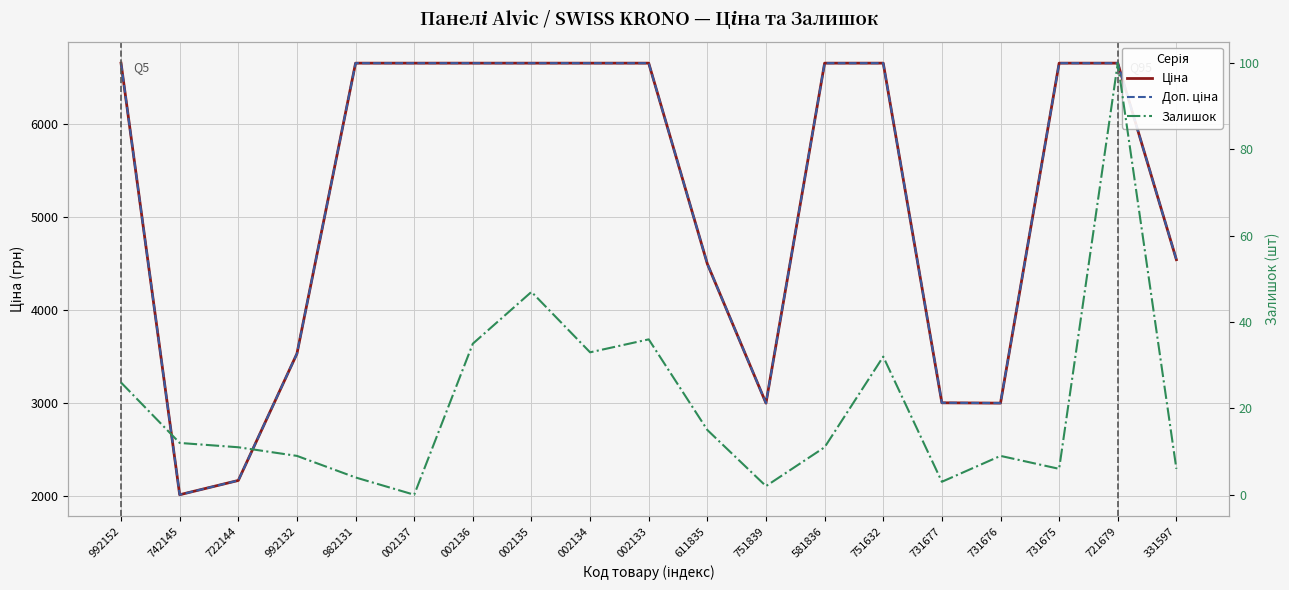

Reading right to left, list all the values displayed in this chart.

Ціна: 4541.8	6658.9	6658.9	2996.5	2999.8	6658.9	6658.9	2996.5	4496.6	6658.9	6658.9	6658.9	6658.9	6658.9	6658.9	3529.2	2163.4	2009.6	6658.9
Доп. ціна: 4542.0	6658.9	6658.9	2997.0	3000.0	6658.9	6658.9	2997.0	4497.0	6658.9	6658.9	6658.9	6658.9	6658.9	6658.9	3529.0	2163.4	2009.6	6658.9
Залишок: 6.0	100.0	6.0	9.0	3.0	32.0	11.0	2.0	15.0	36.0	33.0	47.0	35.0	0.0	4.0	9.0	11.0	12.0	26.0